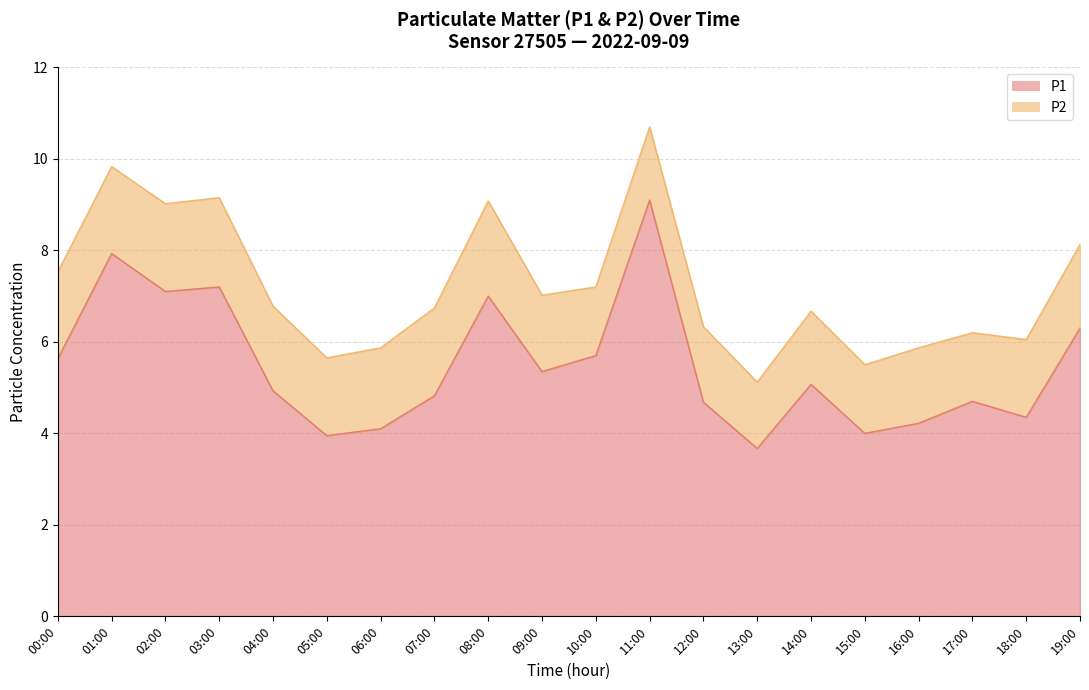

Rank the categories by value from lowest to highest.

13:00, 05:00, 15:00, 06:00, 16:00, 18:00, 12:00, 17:00, 07:00, 04:00, 14:00, 09:00, 00:00, 10:00, 19:00, 08:00, 02:00, 03:00, 01:00, 11:00